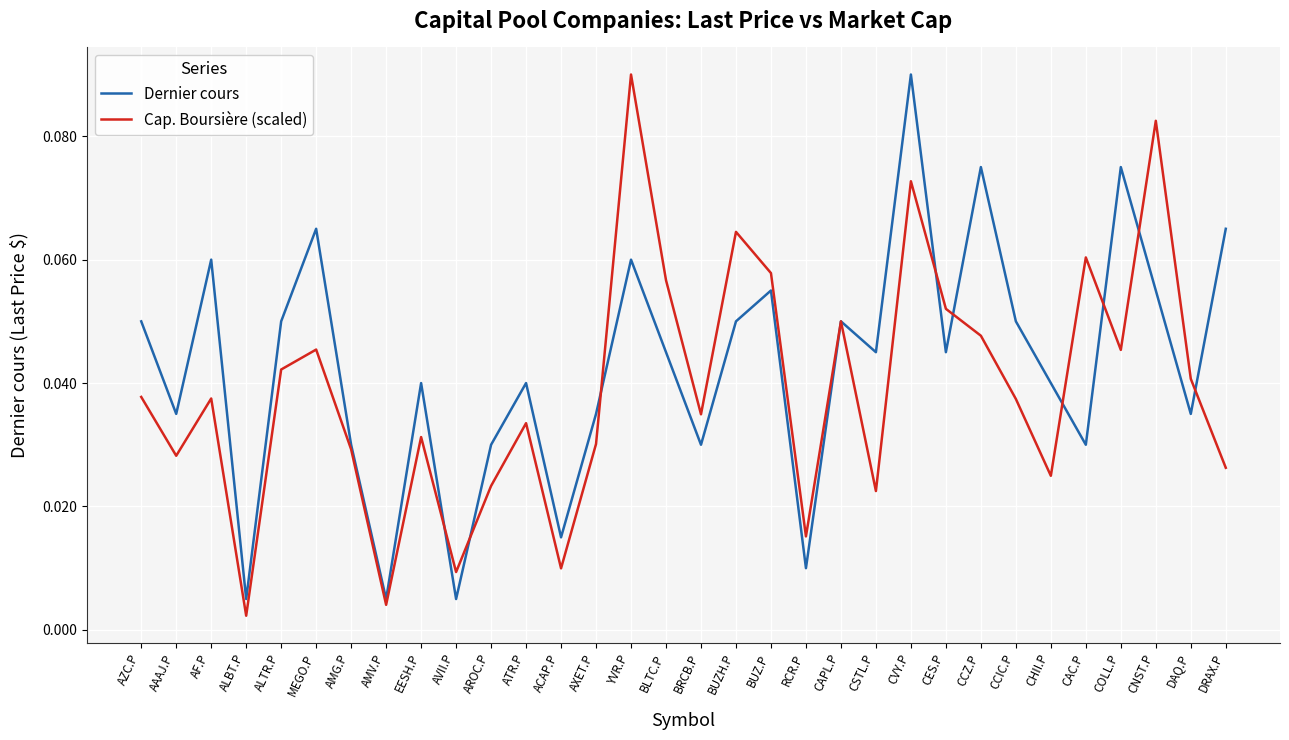

How many interior local peaks does the Dernier cours series have?

10